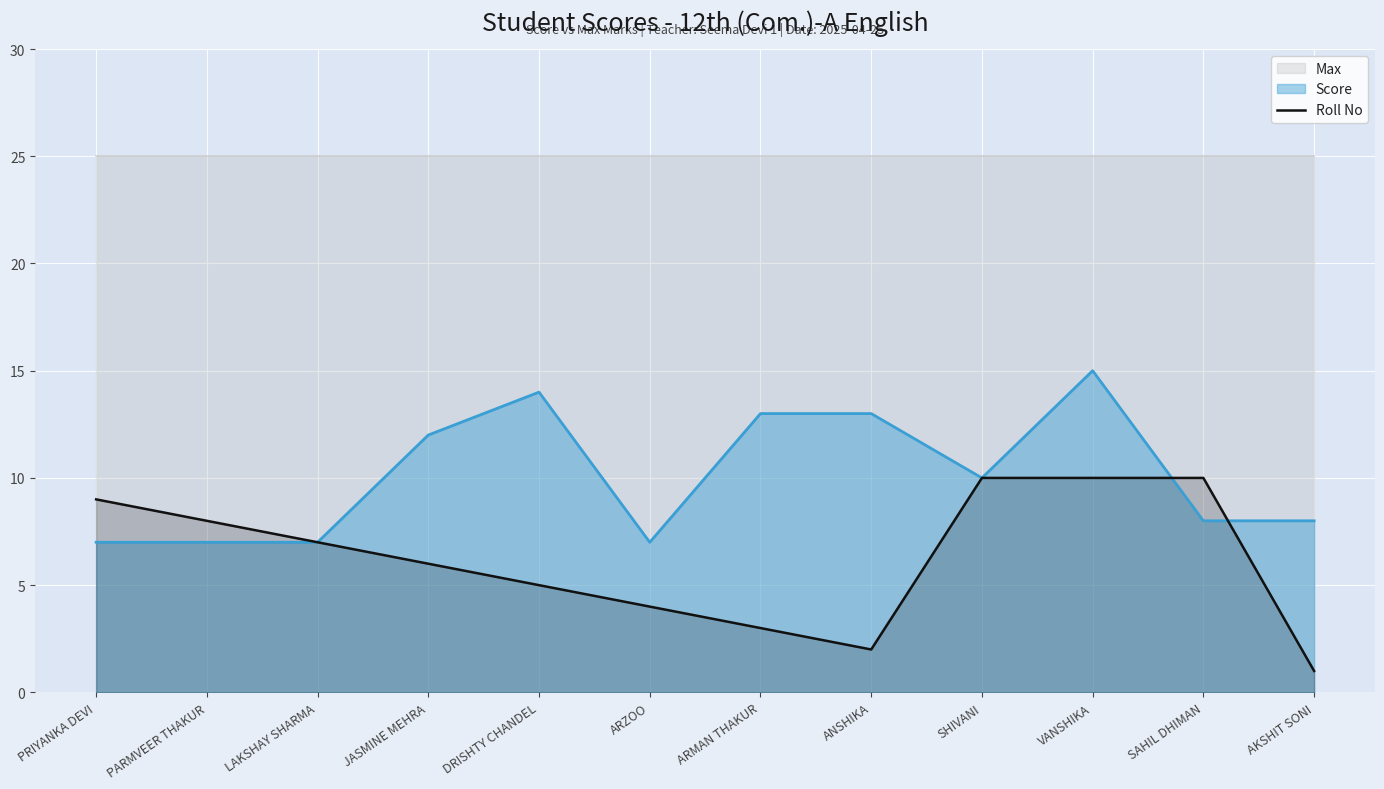

What value does the Score series have at ANSHIKA?

13